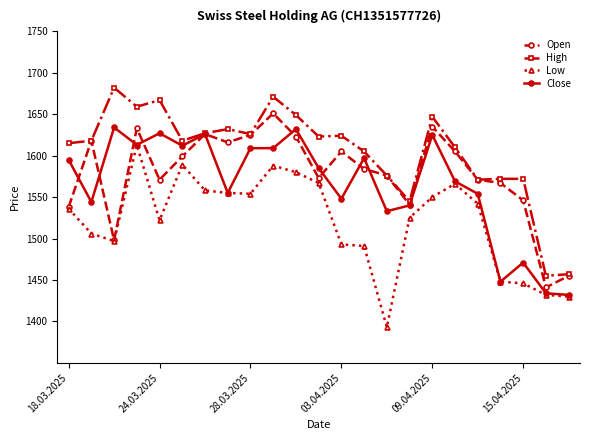

Rank the series by their average value, from highest to lowest.

High, Open, Close, Low